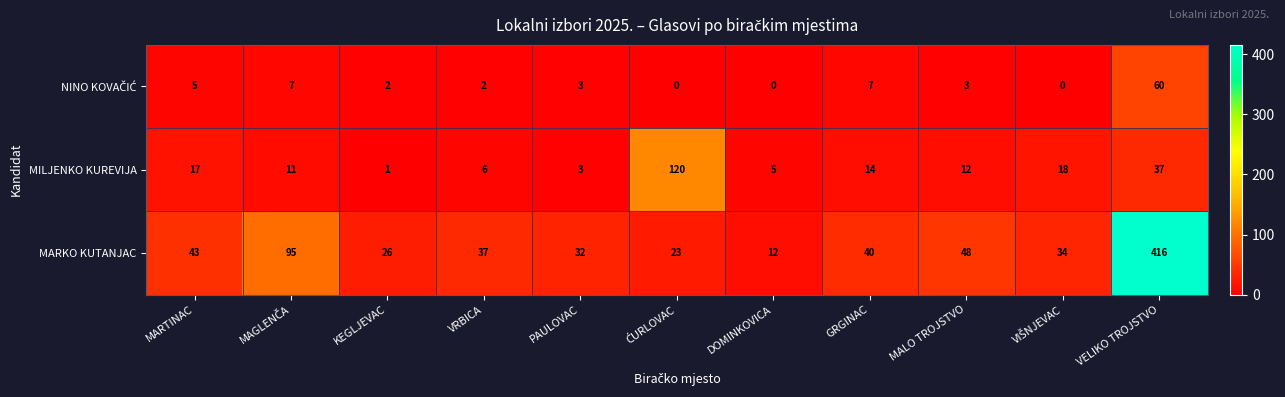

Where is MILJENKO KUREVIJA nearest to the value 60?

VELIKO TROJSTVO